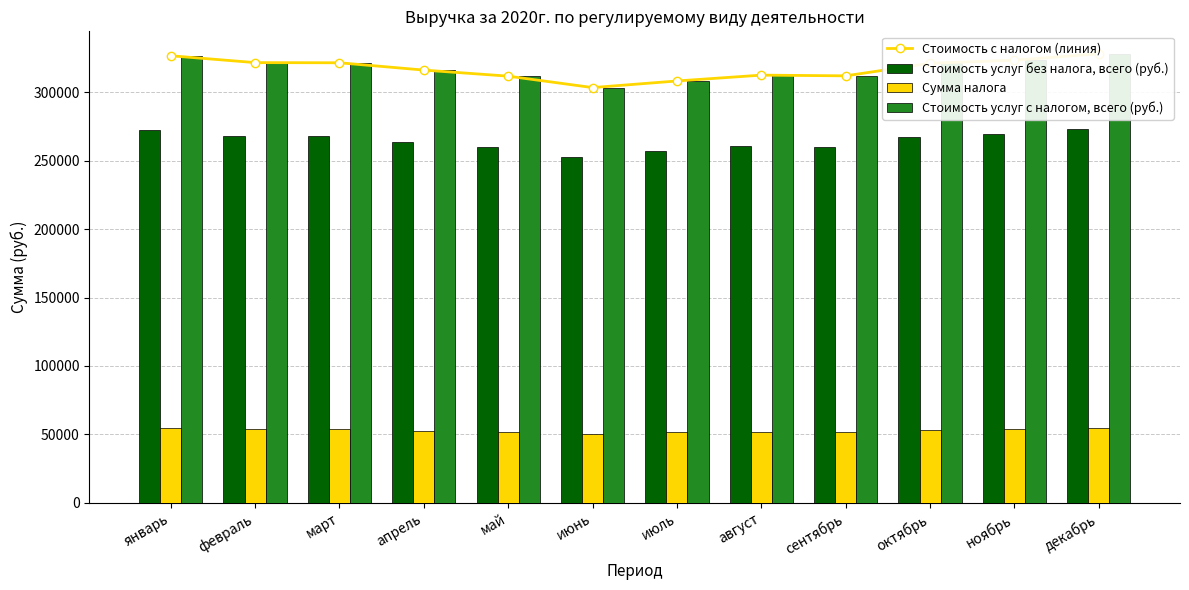

What is the maximum value shown in the chart?

328175.6